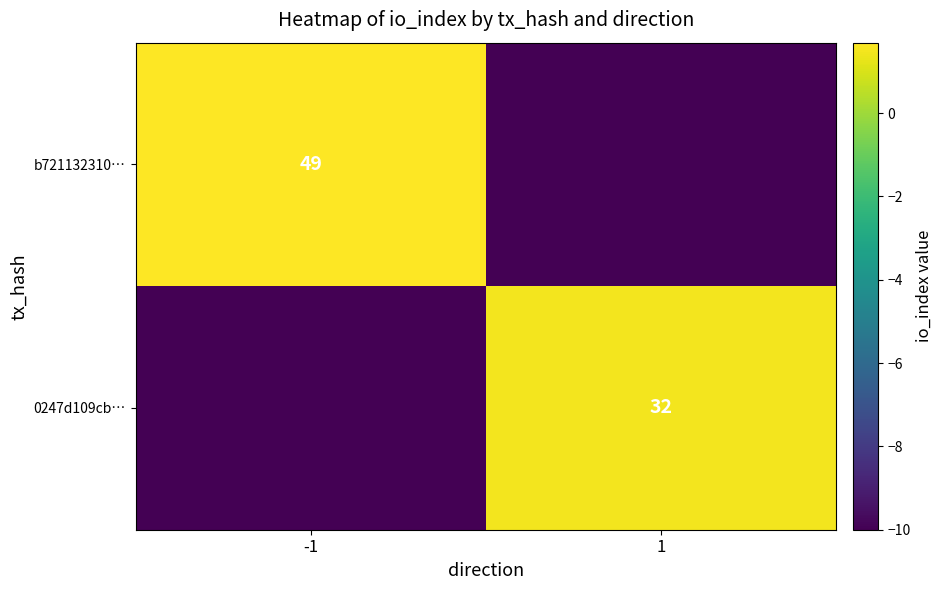

Is the value of 0247d109cb… at 1 greater than the value of b721132310… at -1?

No